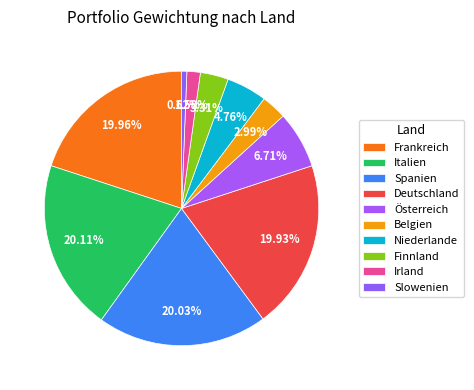

Count the number of slices in the pie.

10